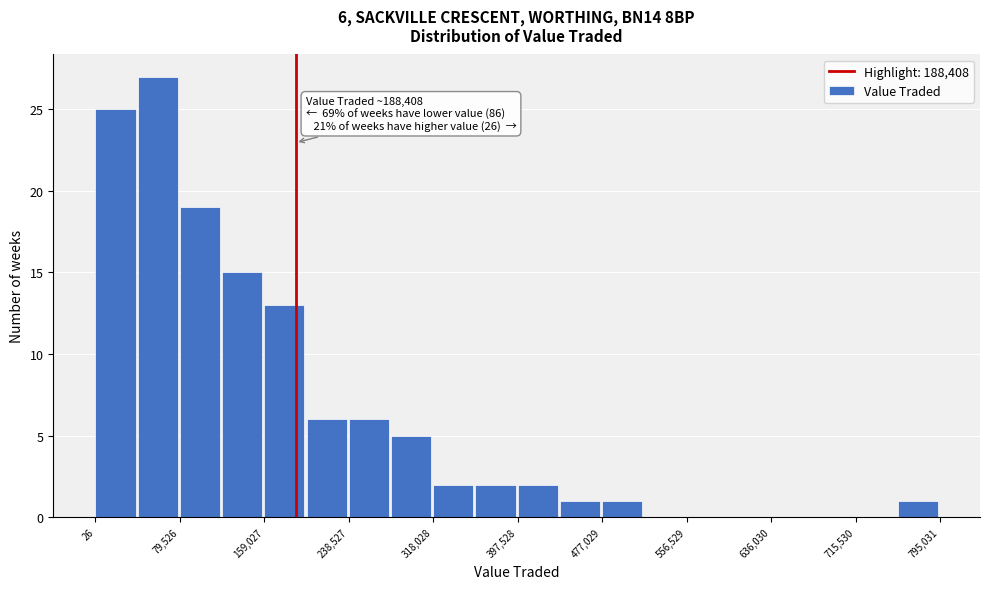

Around what value on the x-axis is the tallest bar? Give the approximate position of its centre, as read against the axis.

60000